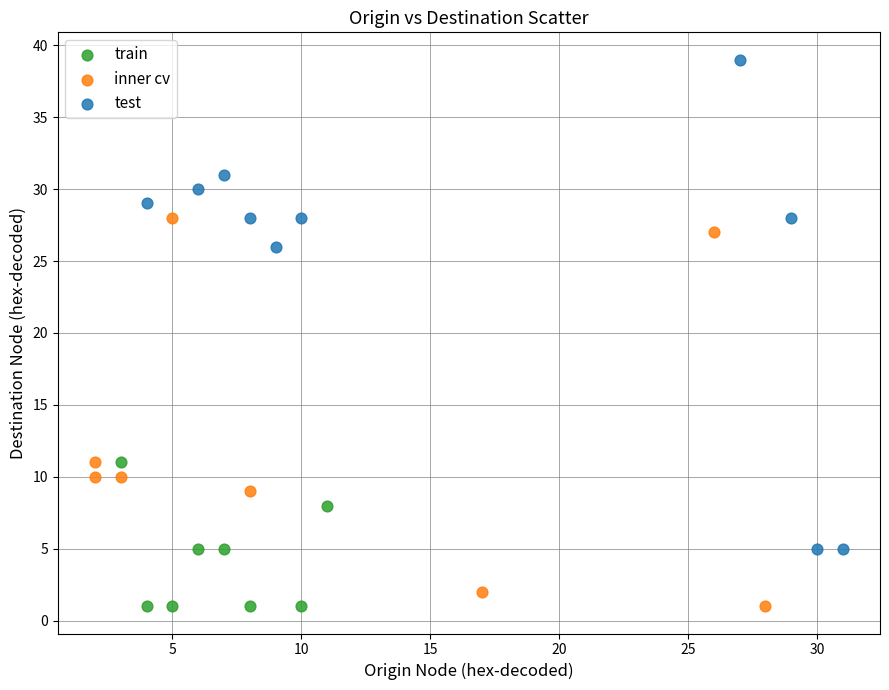

Which series has the widest spread of Y values?

test